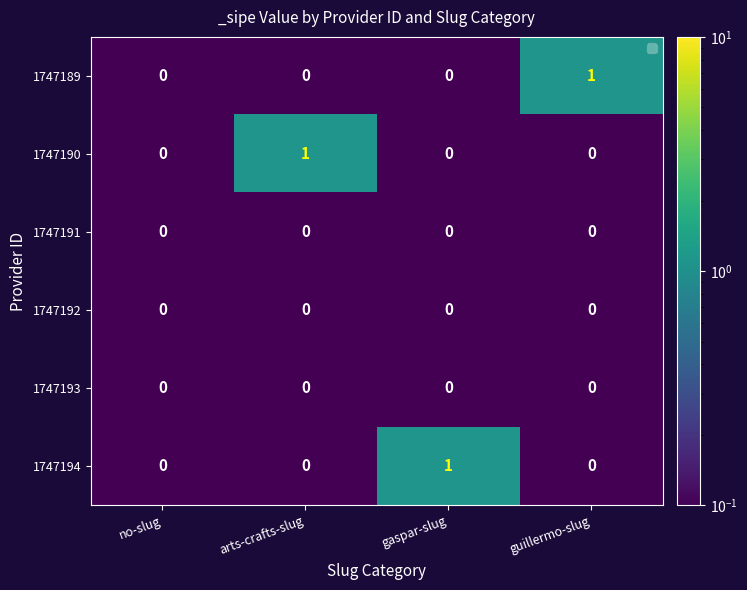

The 1747190 series shows 0 at no-slug. True or false?

True